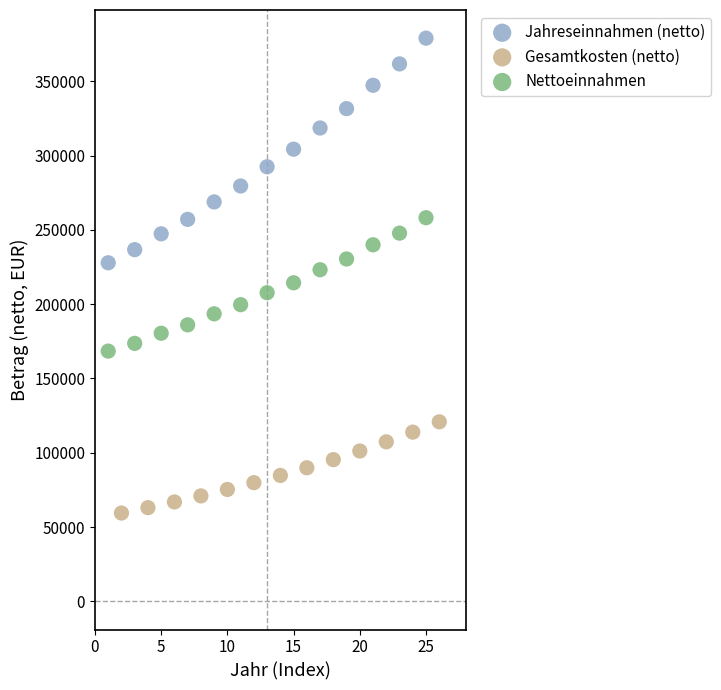

Which series reaches the maximum Y coordinate?

Jahreseinnahmen (netto)